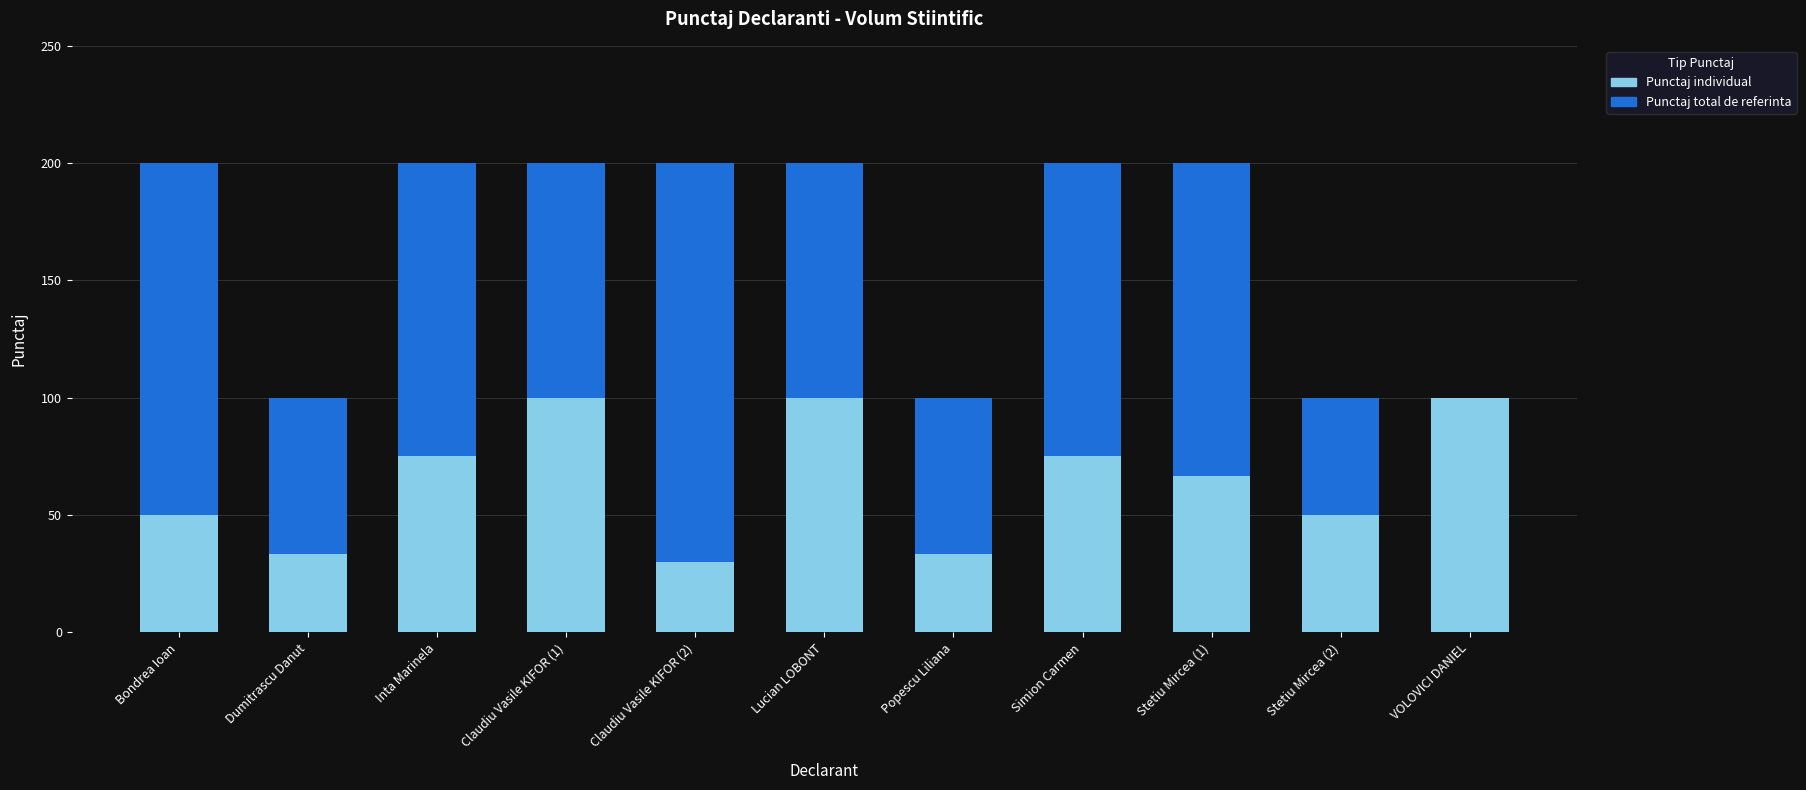

Read the Punctaj individual value at Inta Marinela.

75.0